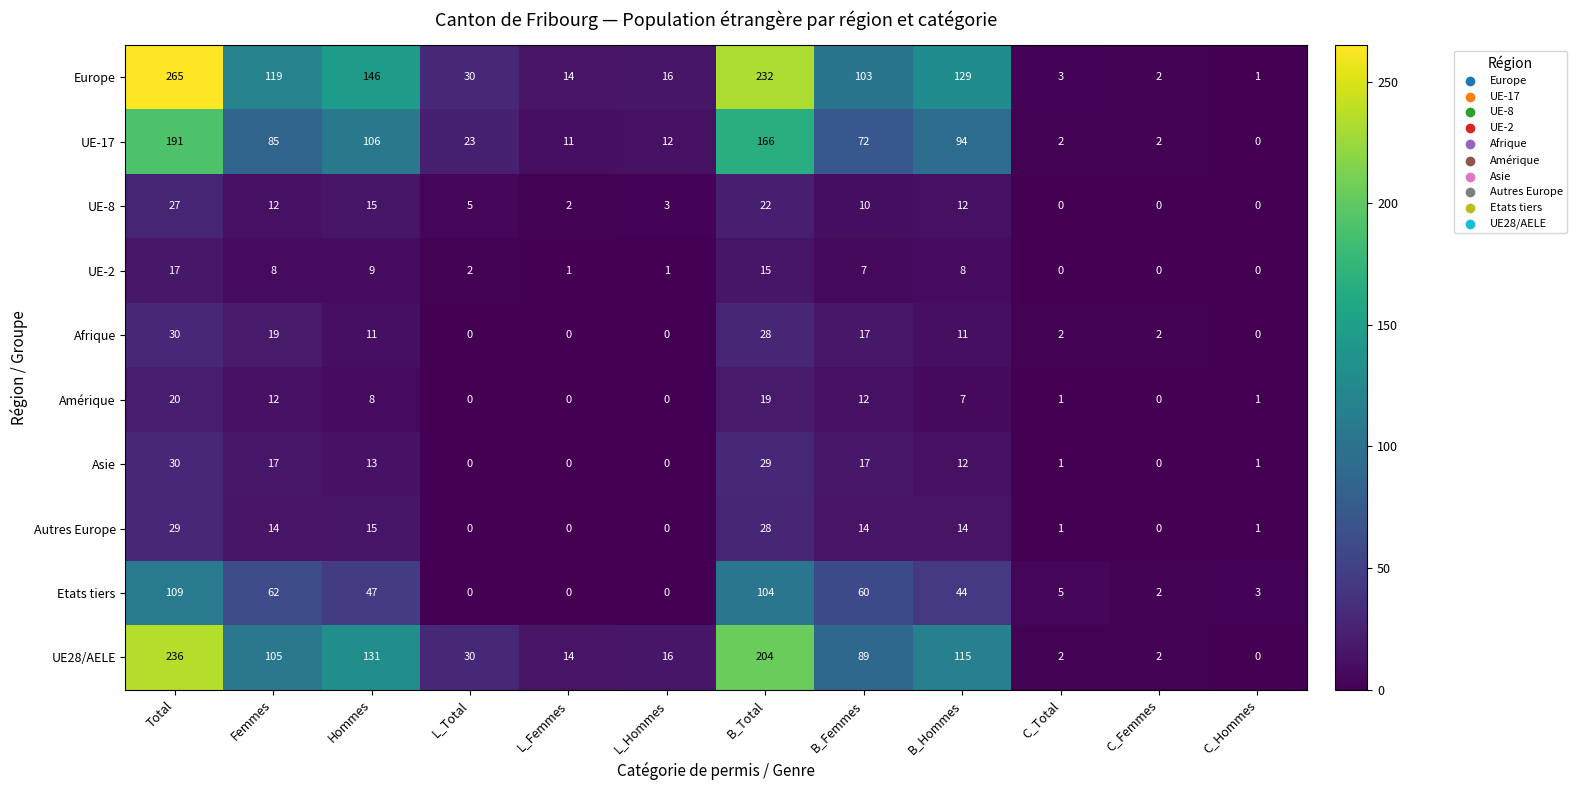

At which label does Amérique reach its peak?

Total